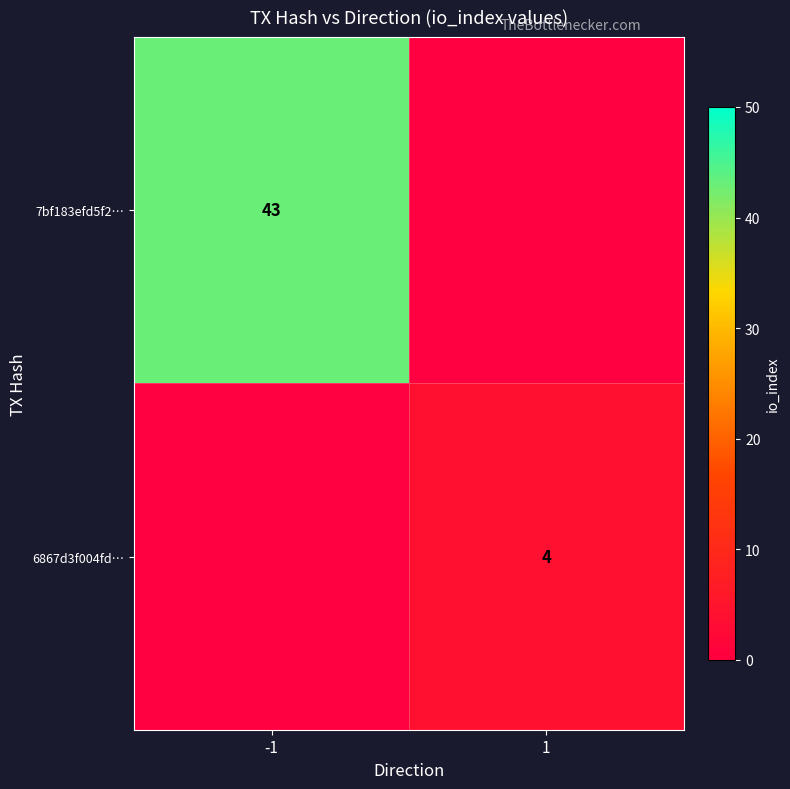

The value of 6867d3f004fd… at 1 is 1. True or false?

False